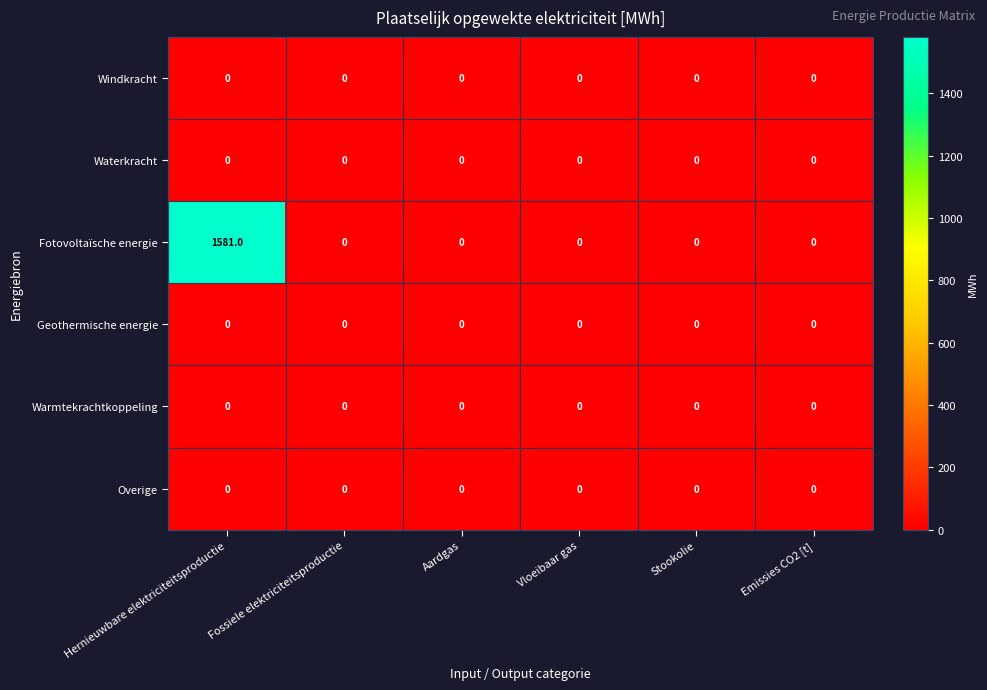

Is it true that Geothermische energie equals 0 at Hernieuwbare elektriciteitsproductie?

True